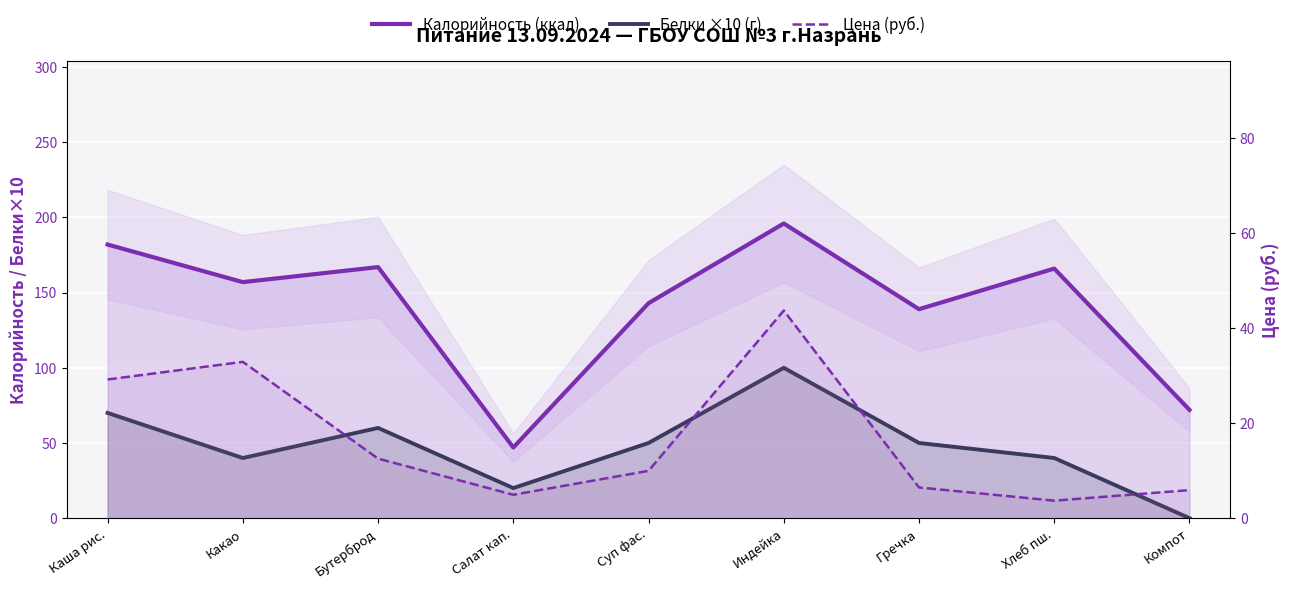

Reading left to right, extract all data points from this chart.

Калорийность (ккал): 182.0	157.0	167.0	47.0	143.0	196.0	139.0	166.0	72.0
Белки ×10 (г): 70.0	40.0	60.0	20.0	50.0	100.0	50.0	40.0	0.0
Цена (руб.): 29.2	32.9	12.5	4.9	10.0	43.7	6.5	3.7	5.9